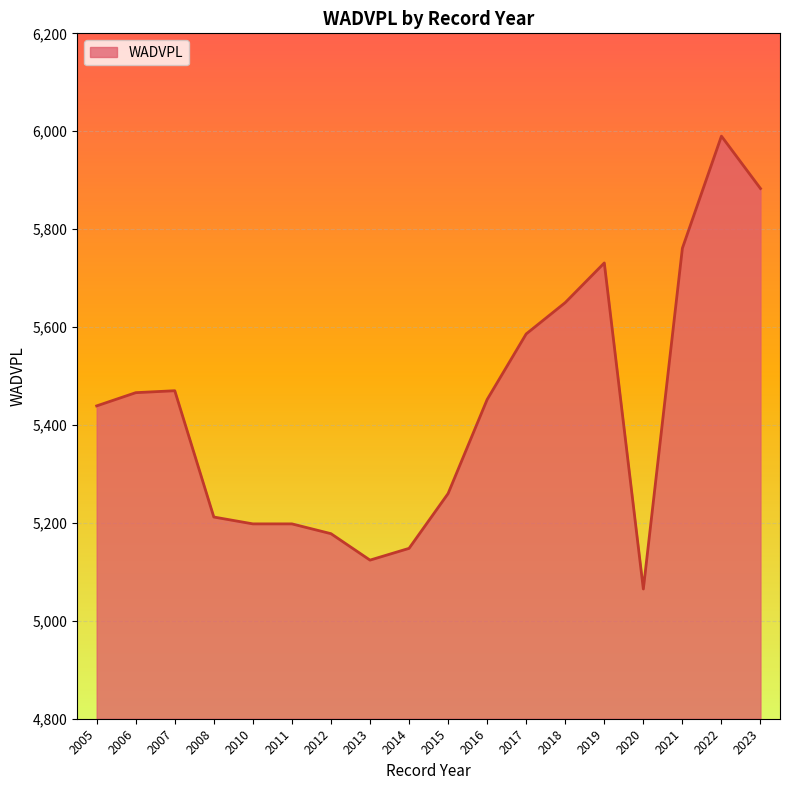

How many lines are shown in the chart?

1